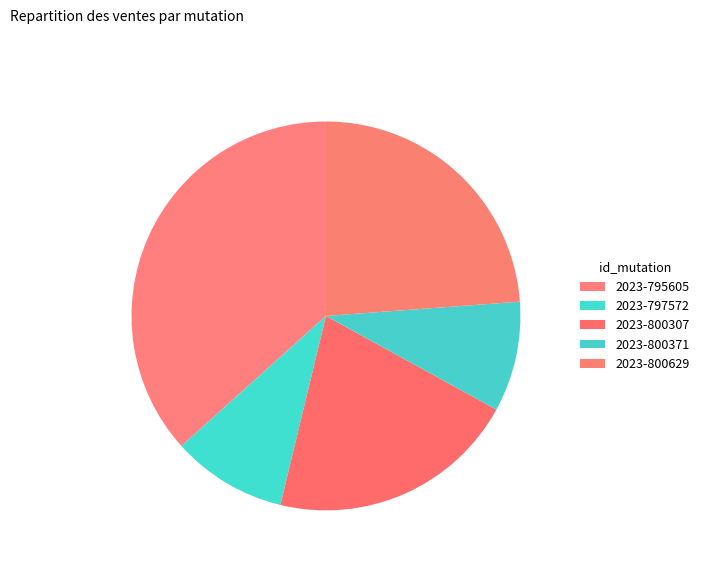

How many slices are in this pie chart?

5